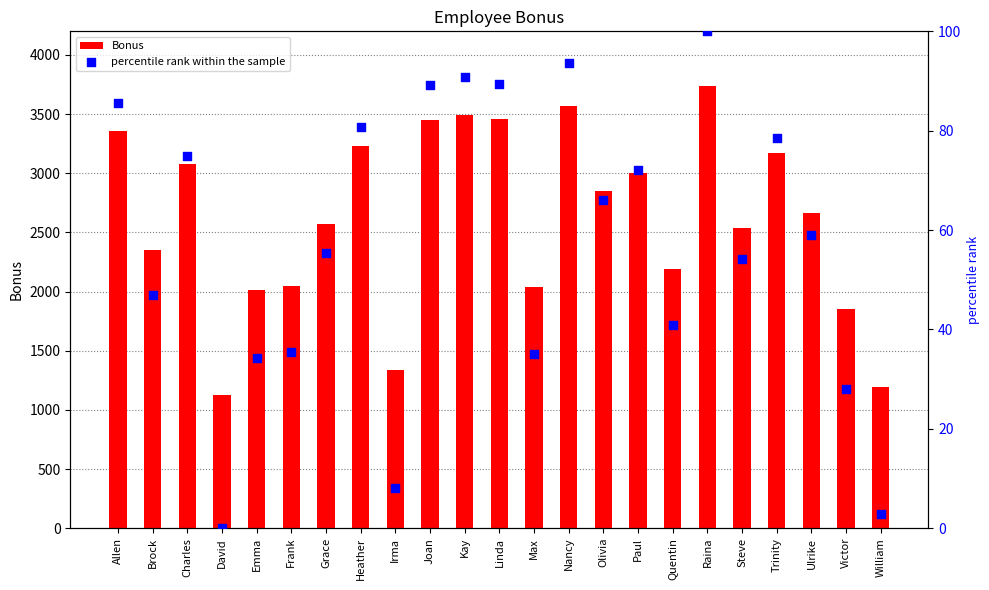

What are all the series names shown in the legend?

Bonus, percentile rank within the sample